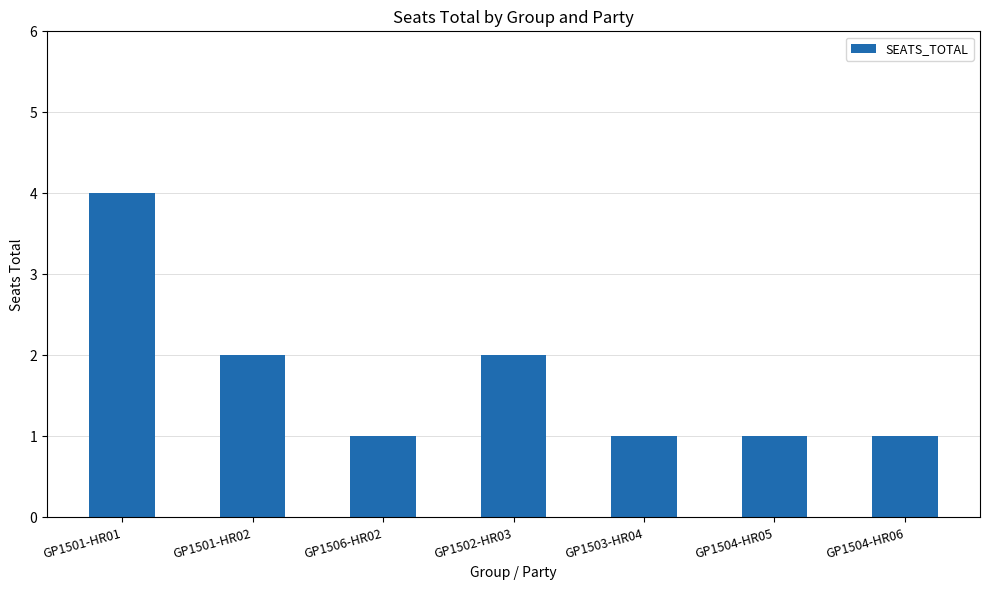

What position from the left is GP1506-HR02?

3